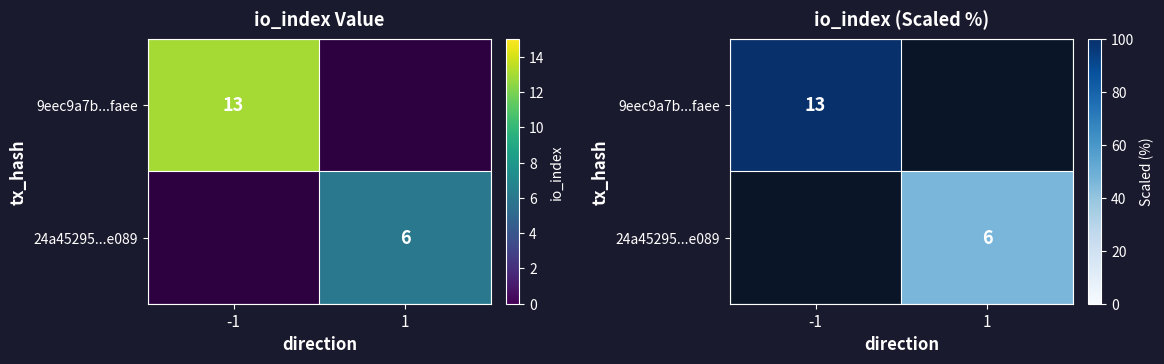

Which series has the widest spread of values?

9eec9a7b...faee